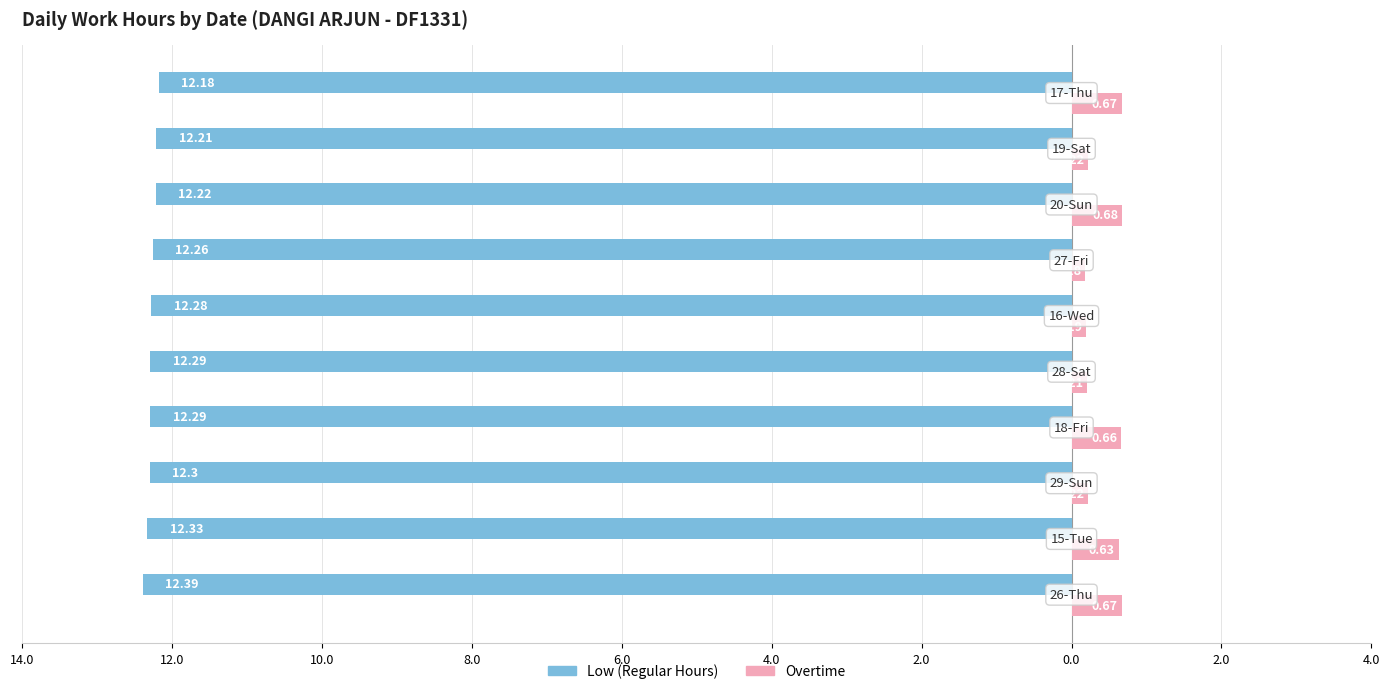

What are all the series names shown in the legend?

Low (Regular Hours), Overtime